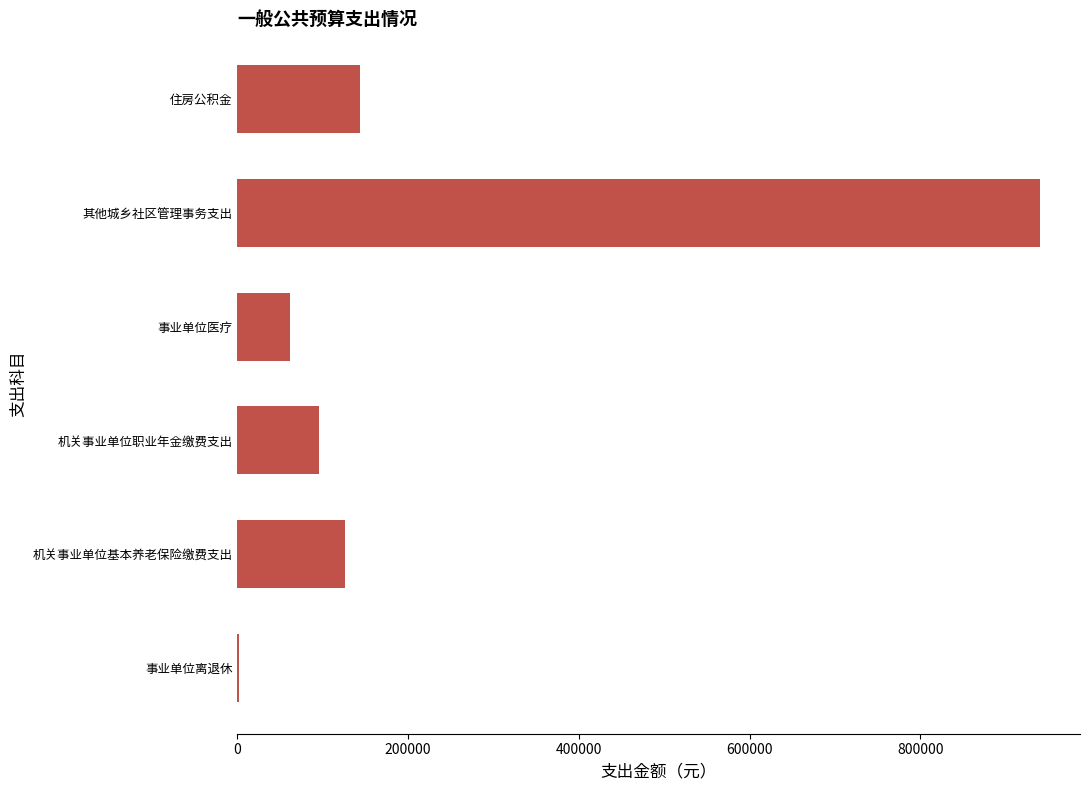

The chart shows a value of 162669.6 at 机关事业单位职业年金缴费支出. True or false?

False